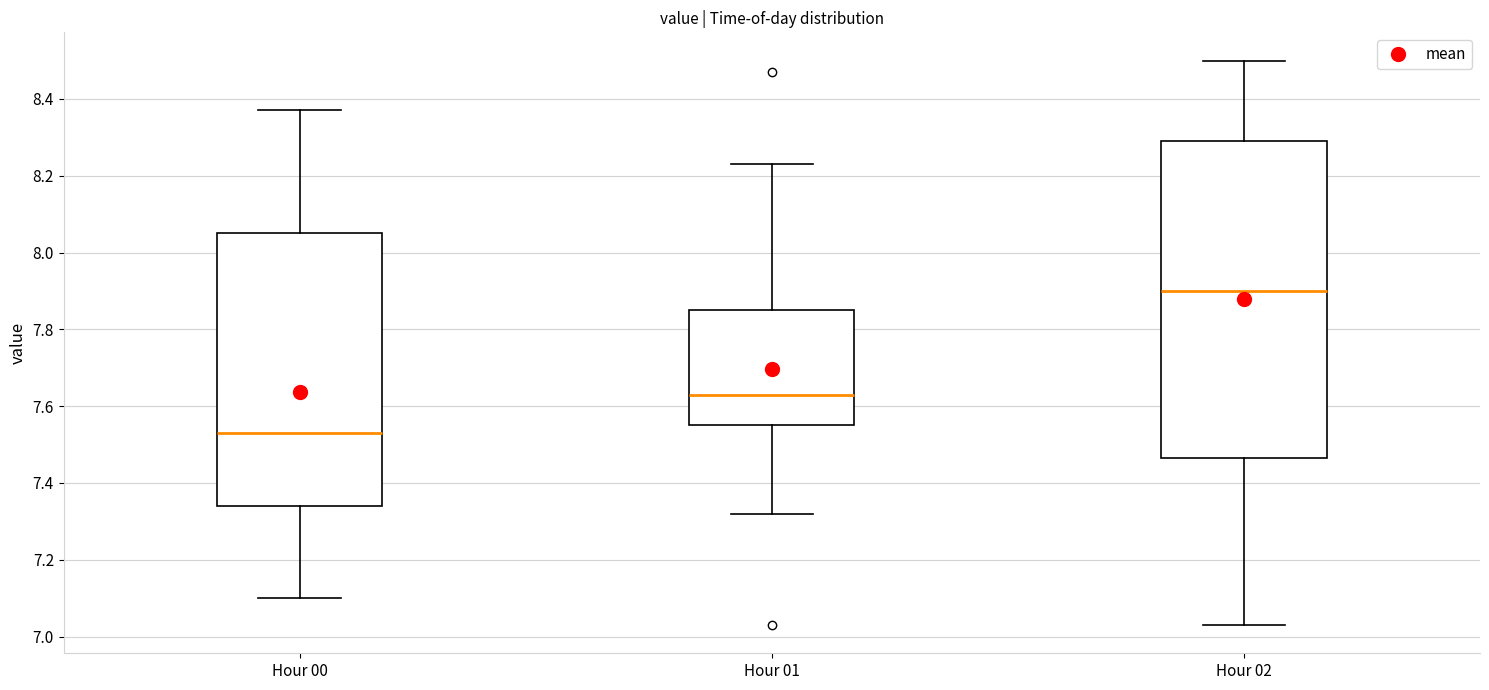

Where is the lower edge of the box for Hour 02 on the y-axis? The values are not printed on the chart, so give them approximately, as read against the axis.

7.46